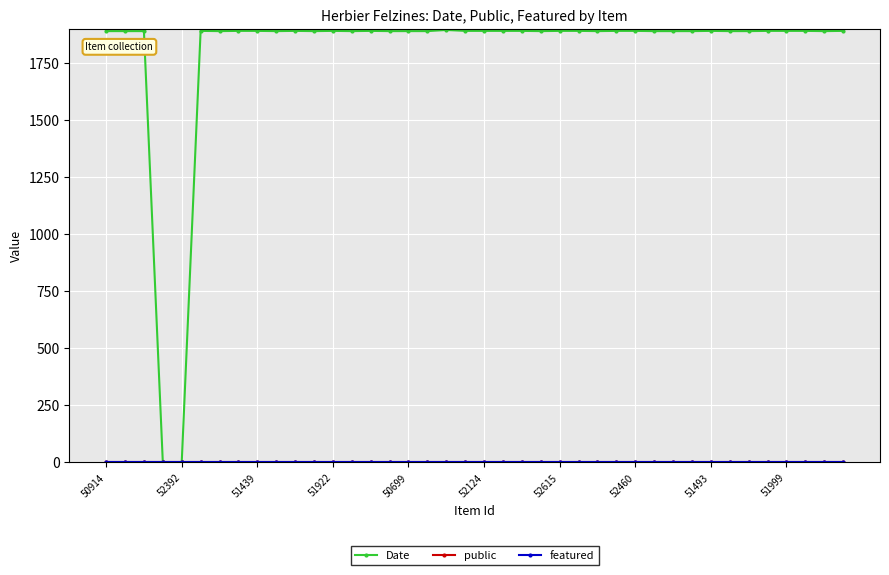

What is the greatest value displayed?

1895